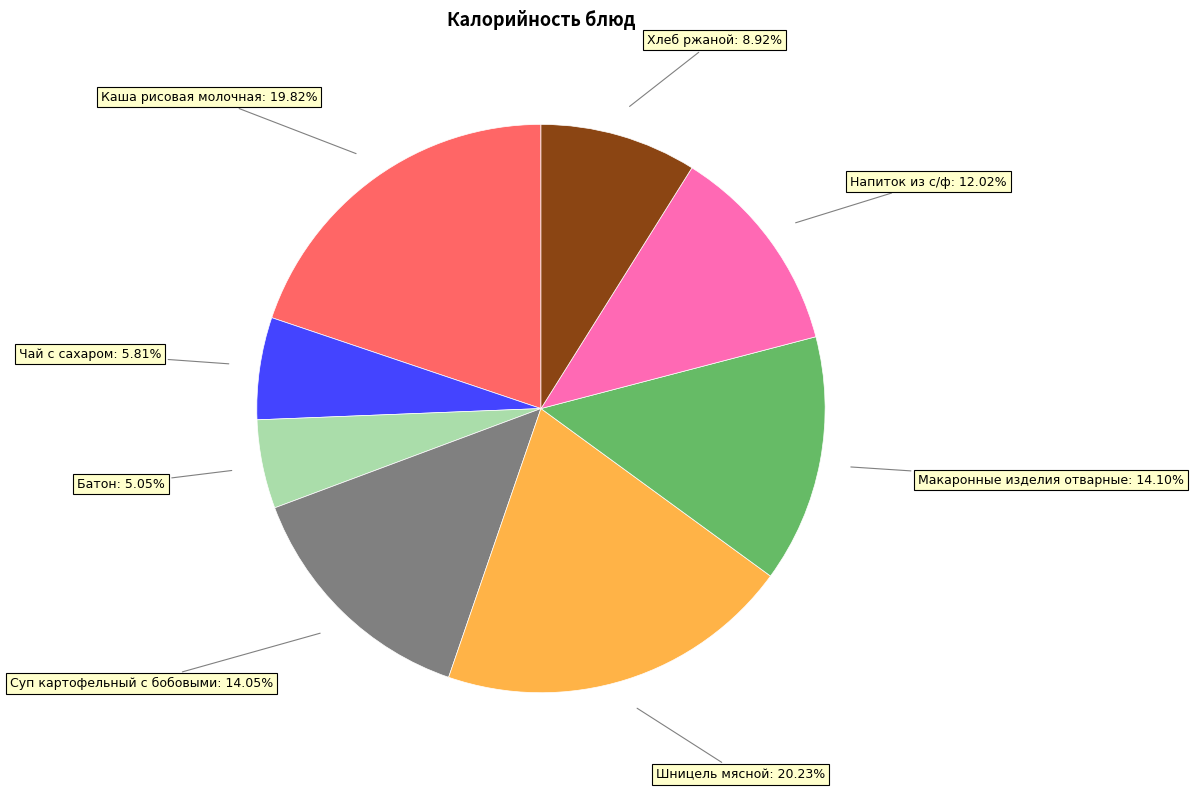

Does any single category account for the majority?

No